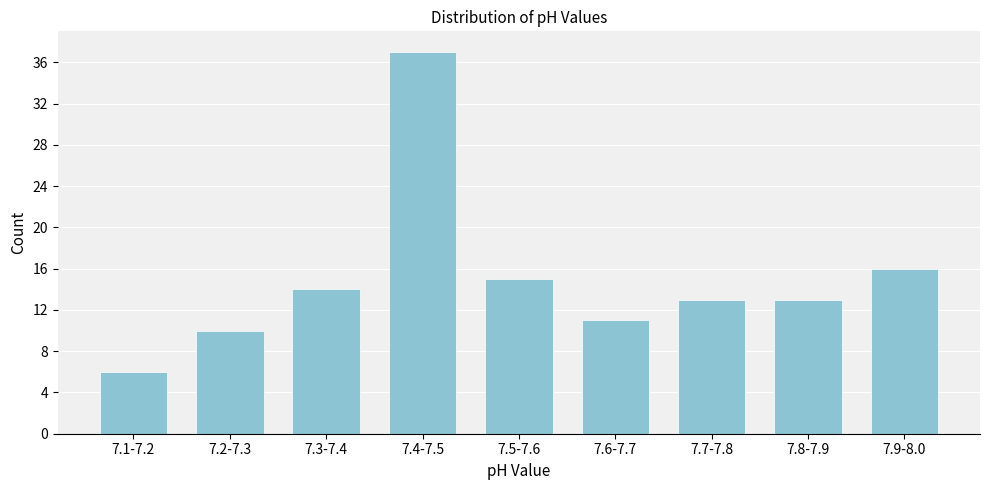

Reading right to left, list all the values displayed in this chart.

16	13	13	11	15	37	14	10	6